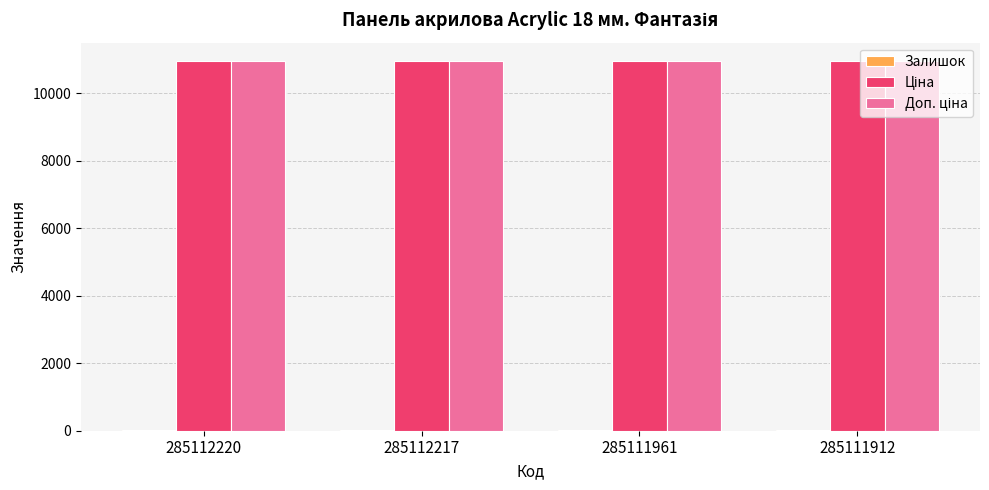

What is the greatest value displayed?

10952.0